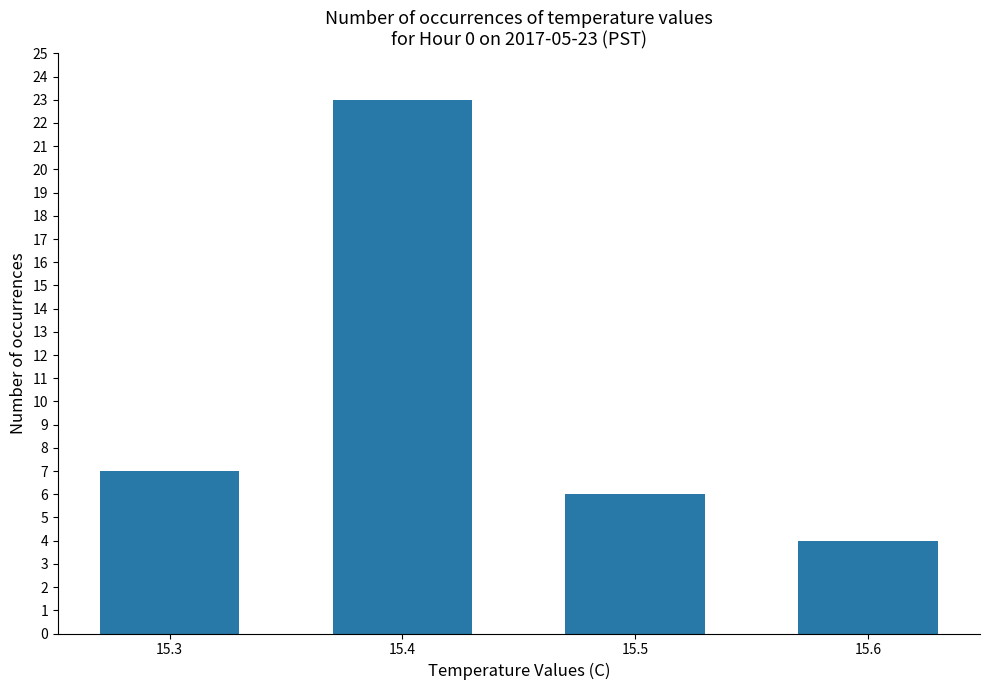

Approximately how many times larger is the value at 15.6 compared to 15.5?

0.7